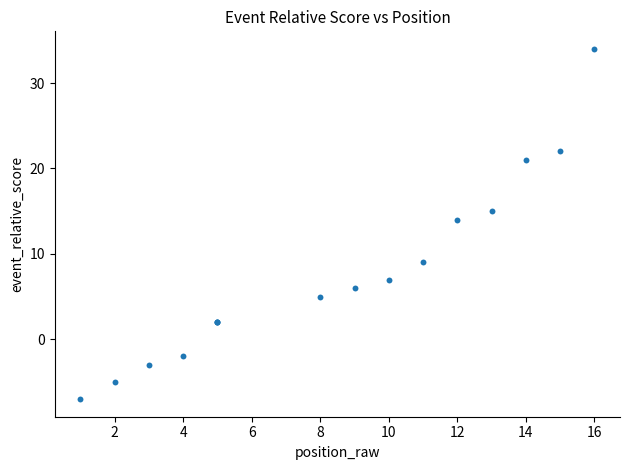

What Y value in the scatter plot is closest to 13?

14